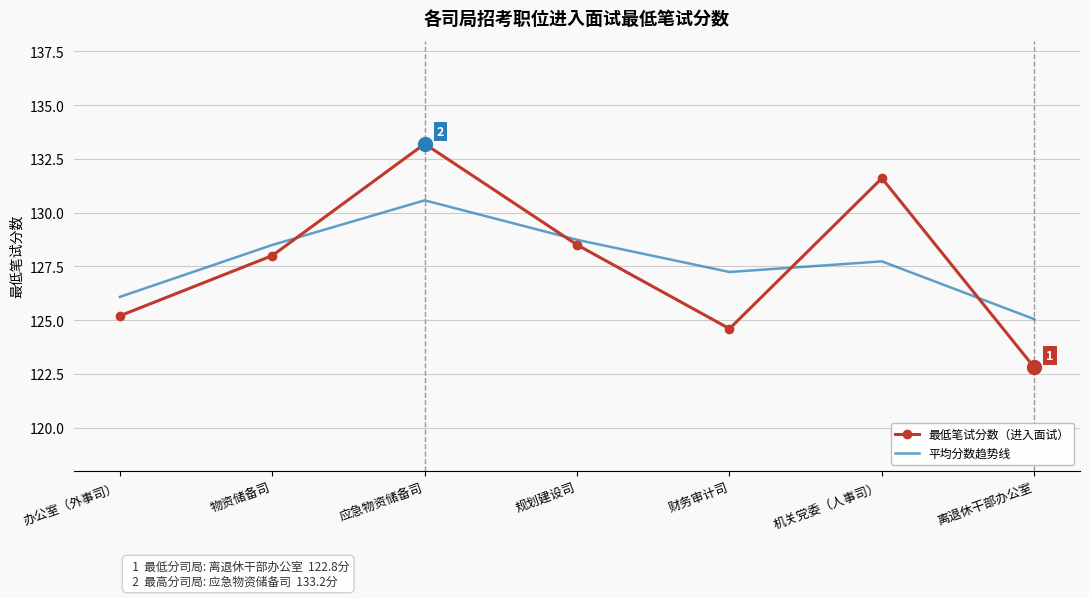

What is the difference between the highest and lowest values at 办公室（外事司）?

0.9